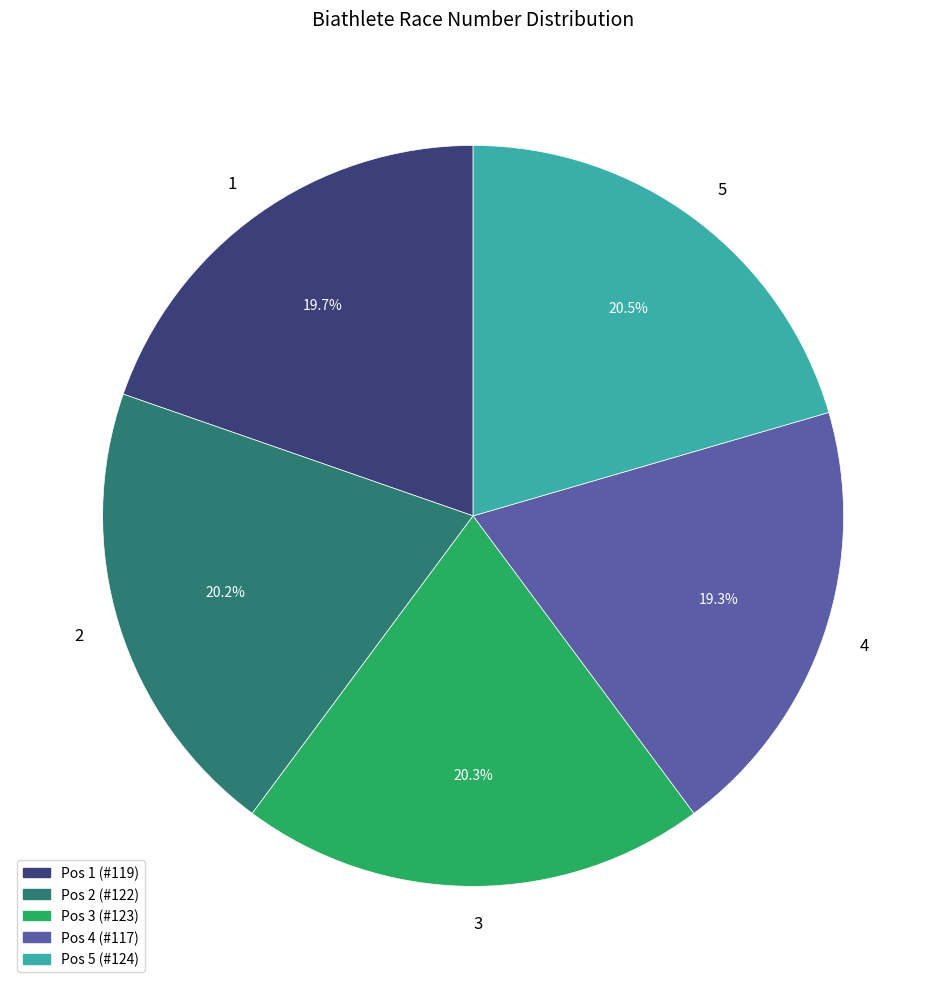

To the nearest percent, what is the combined percentage of 2 and 4?

40%